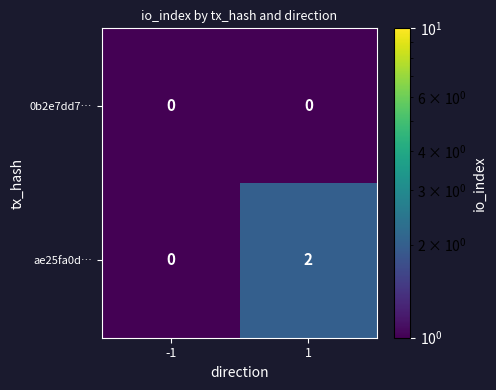

What is the smallest value displayed?

0